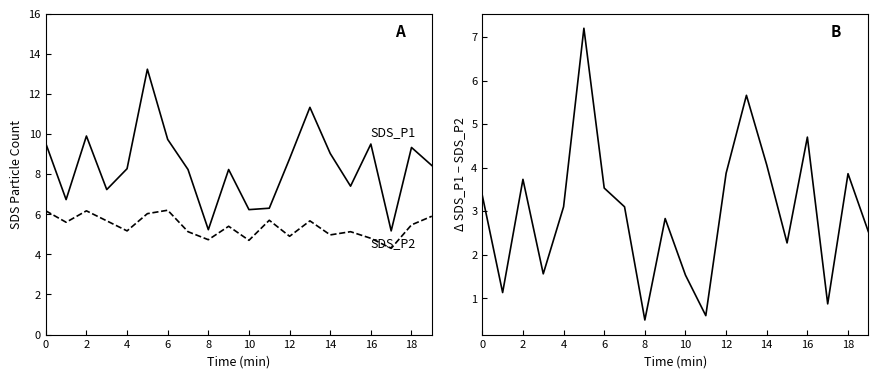

What are all the series names shown in the legend?

SDS_P1, SDS_P2, Δ SDS_P1 - SDS_P2